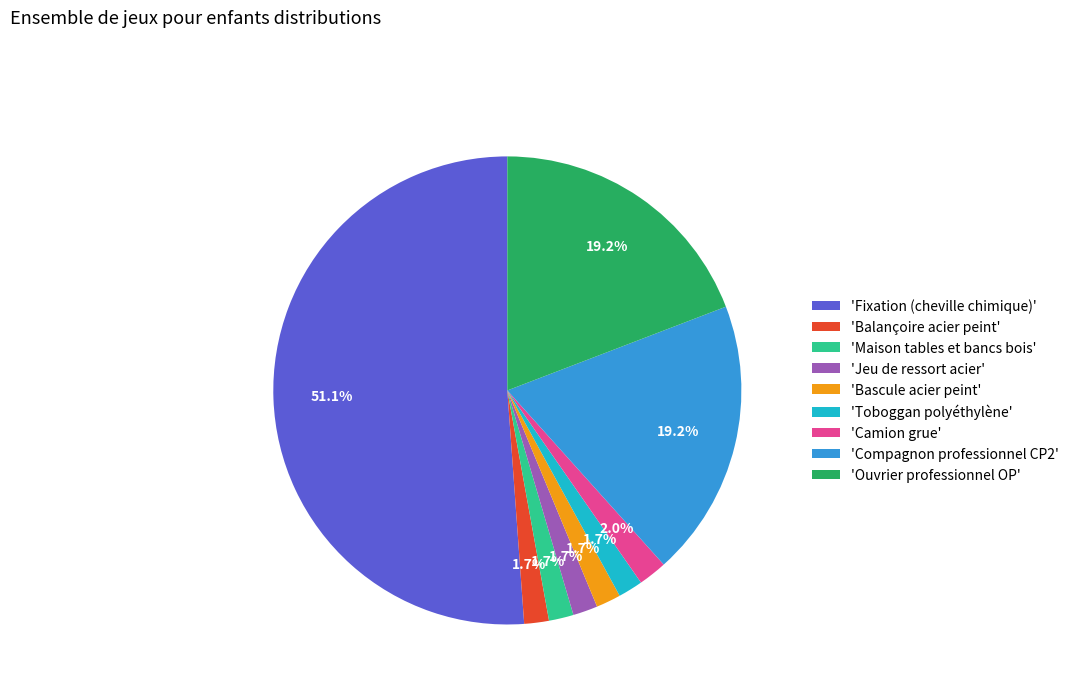

How many slices are in this pie chart?

9